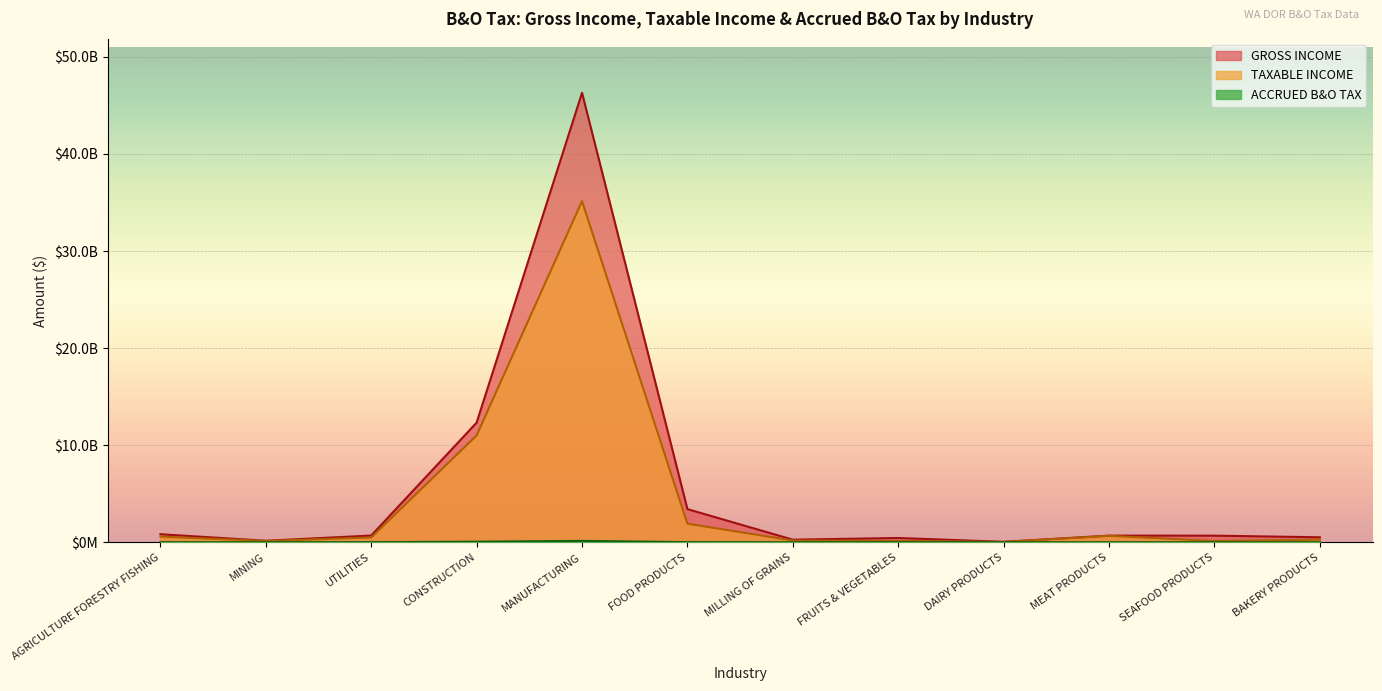

What position from the left is MANUFACTURING?

5